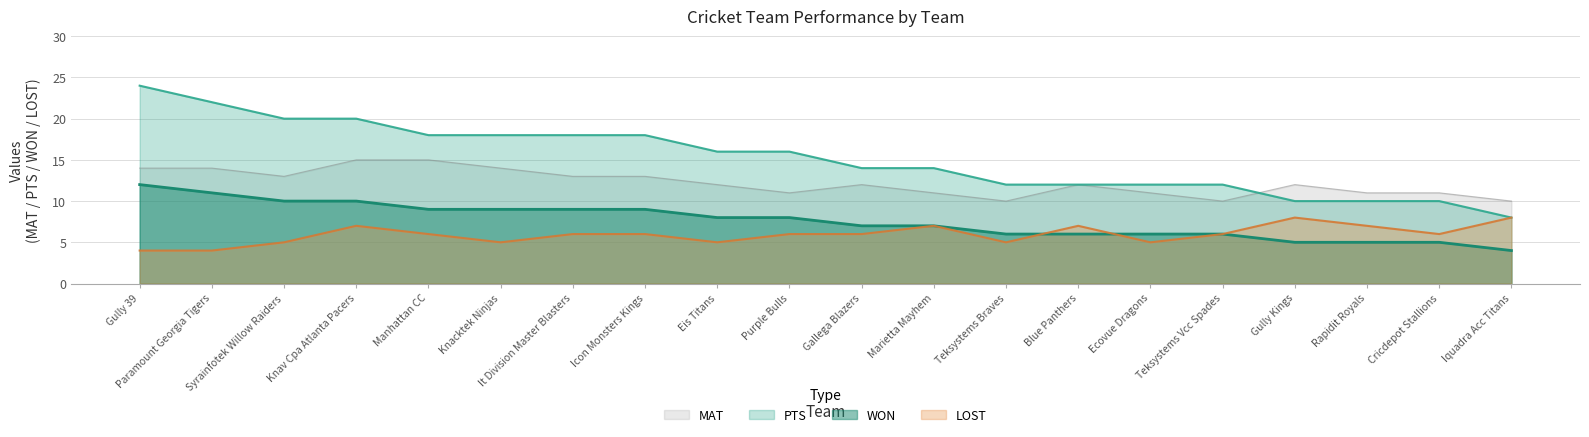

Between Knav Cpa Atlanta Pacers and Rapidit Royals, which series saw the biggest shift?

PTS